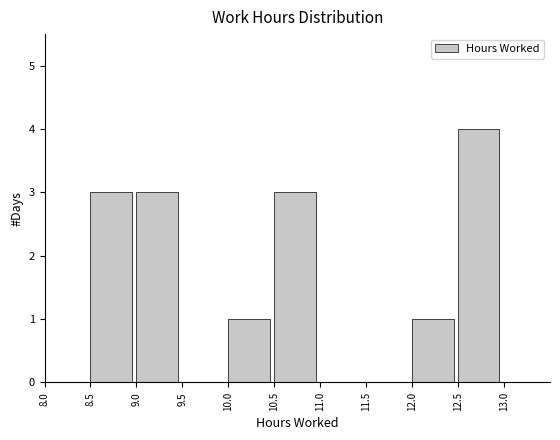

Reading left to right, list every bar in this chart as the range it spans on the x-axis followed by its height. The values are not printed on the chart, so give them approximately, as read against the axis.

8.0 to 8.5: 0
8.5 to 9.0: 3
9.0 to 9.5: 3
9.5 to 10.0: 0
10.0 to 10.5: 1
10.5 to 11.0: 3
11.0 to 11.5: 0
11.5 to 12.0: 0
12.0 to 12.5: 1
12.5 to 13.0: 4
13.0 to 13.5: 0